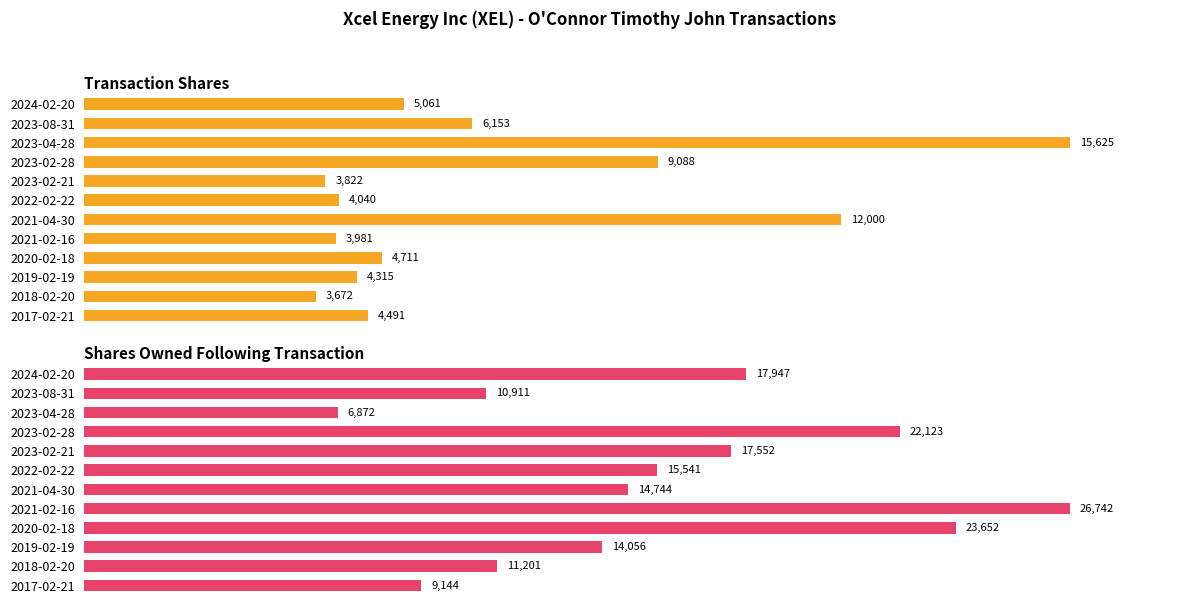

How many values in the Transaction Shares series exceed 4711?

5